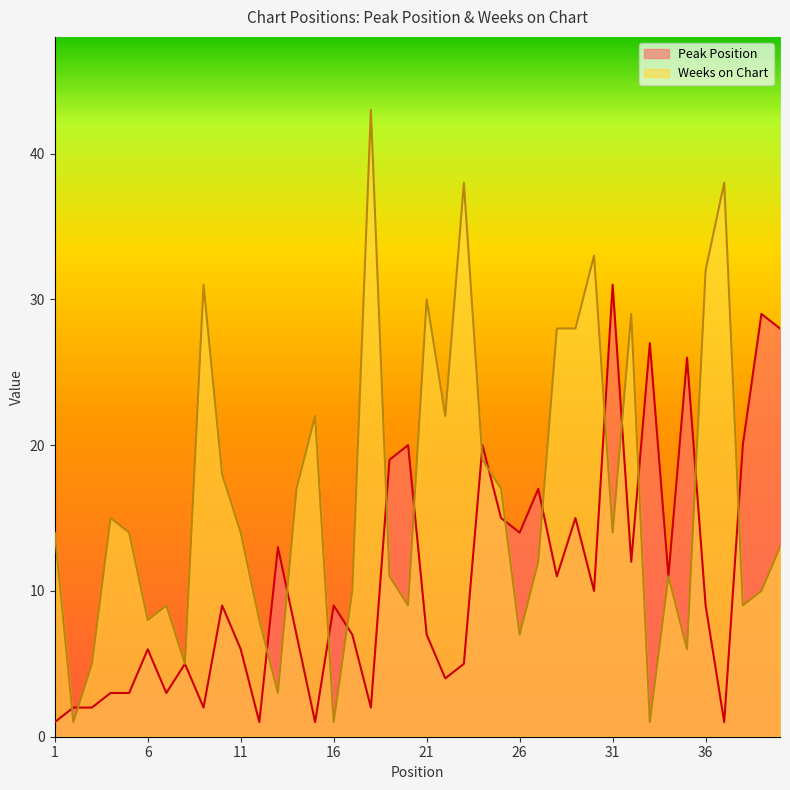

Which series has the widest spread of values?

Weeks on Chart